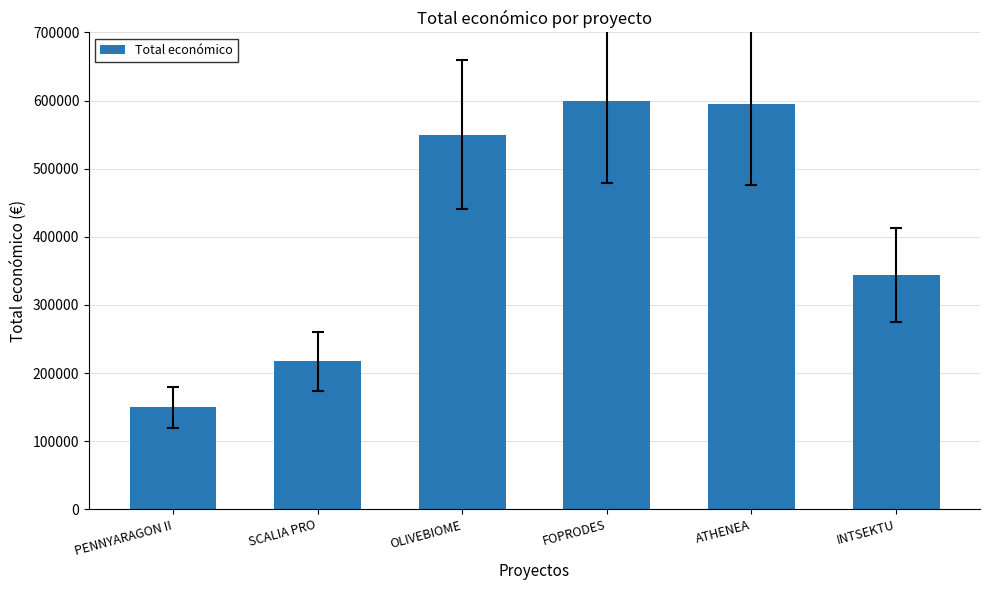

What is the sum of all values?

2456265